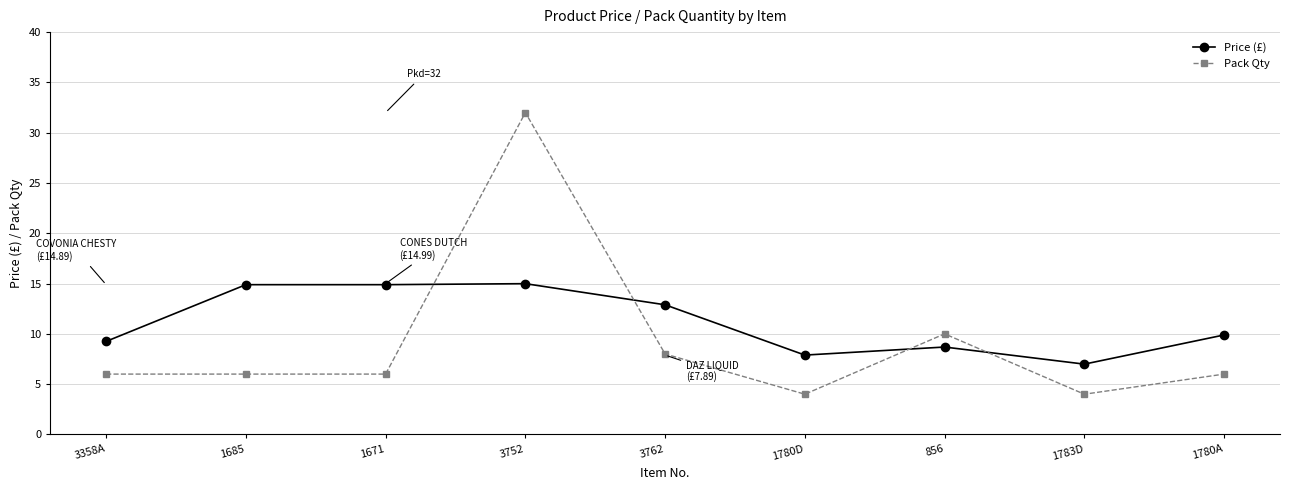

How many lines are shown in the chart?

2